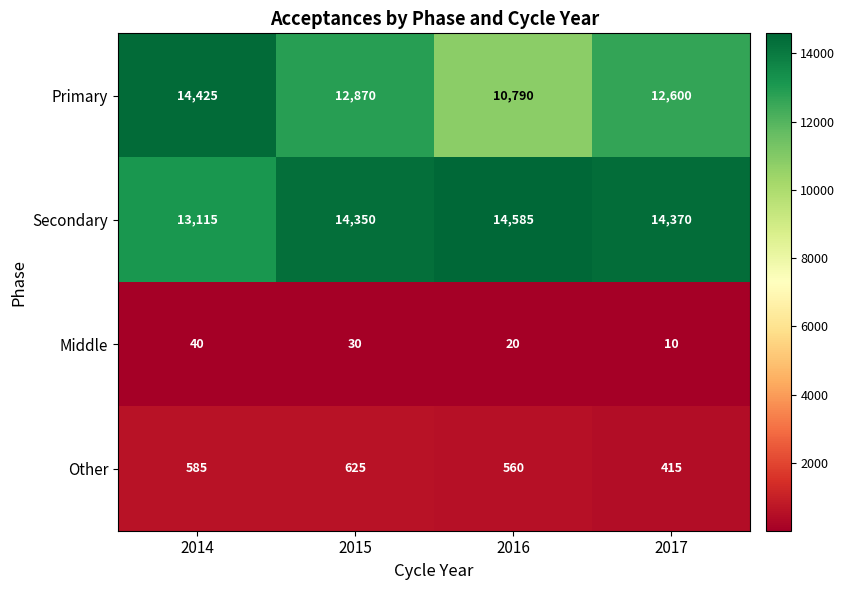

Which series has the widest spread of values?

Primary